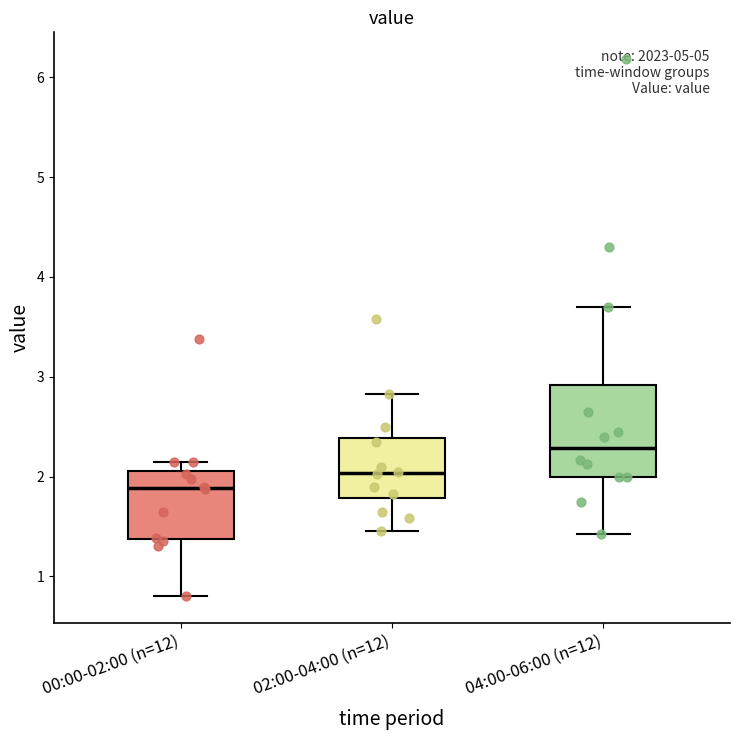

Comparing the boxes themselves (not the whiskers), which one is the tallest?

04:00-06:00 (n=12)